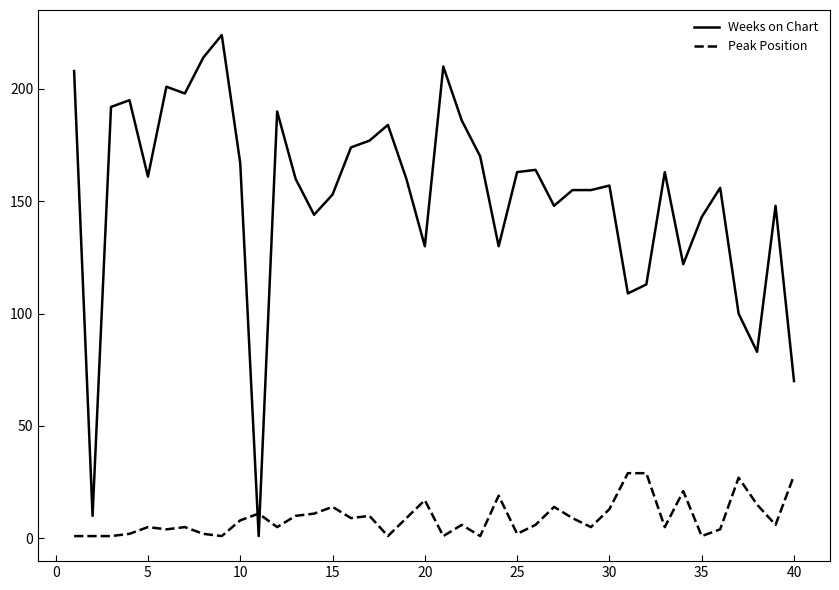

Reading left to right, what are all the values shown in this chart?

Weeks on Chart: 208	10	192	195	161	201	198	214	224	167	1	190	160	144	153	174	177	184	160	130	210	186	170	130	163	164	148	155	155	157	109	113	163	122	143	156	100	83	148	70
Peak Position: 1	1	1	2	5	4	5	2	1	8	11	5	10	11	14	9	10	1	9	17	1	6	1	19	2	6	14	9	5	13	29	29	5	21	1	4	27	15	6	28